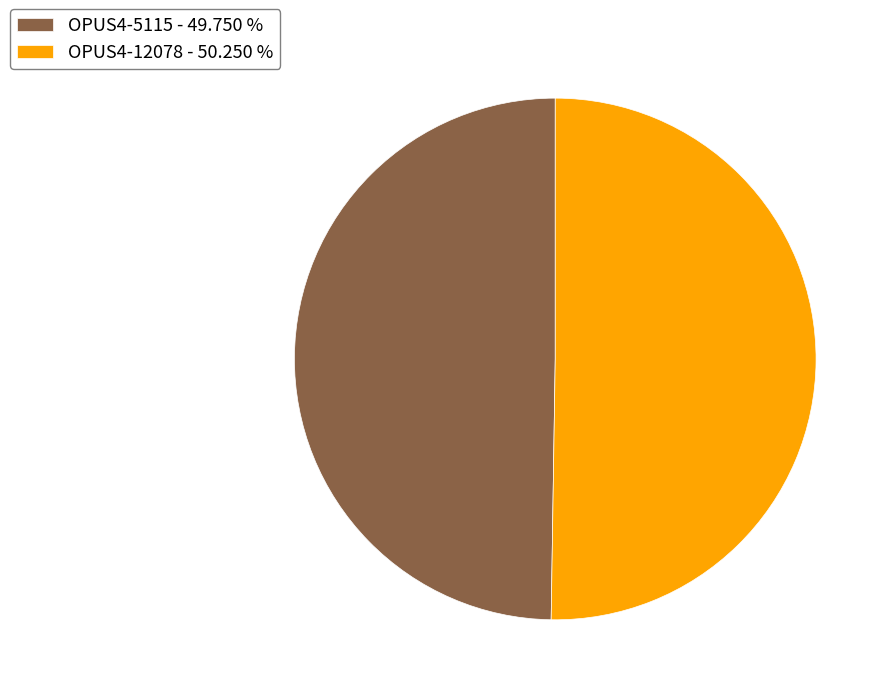

Approximately how many times larger is the value at OPUS4-12078 - 50.250 % compared to OPUS4-5115 - 49.750 %?

1.0